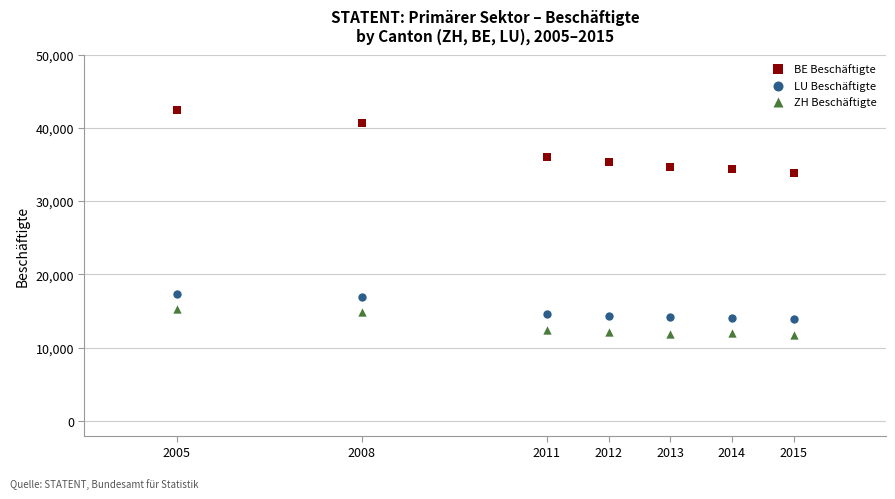

What are all the series names shown in the legend?

BE Beschäftigte, LU Beschäftigte, ZH Beschäftigte